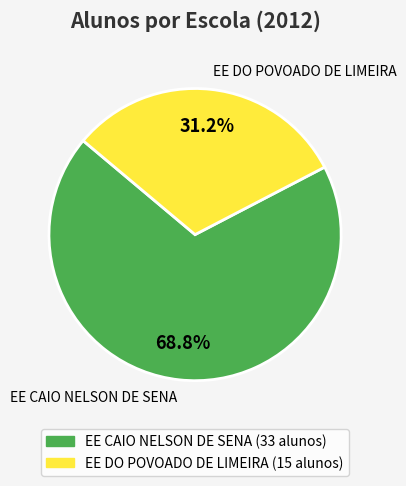

To the nearest percent, what is the average slice percentage?

50%